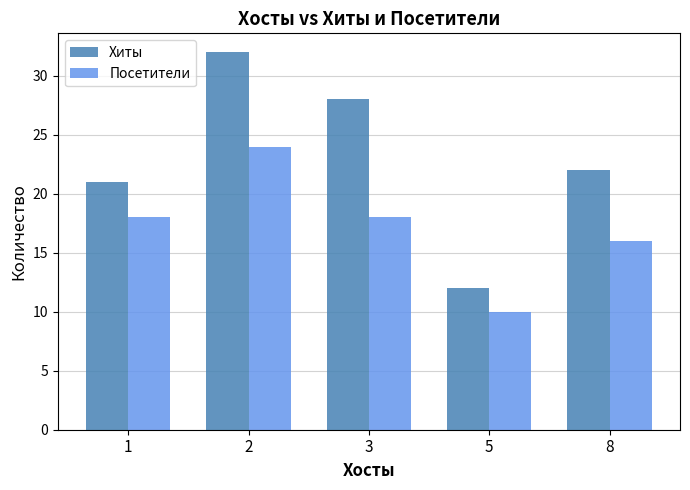

Does the chart contain any negative values?

No